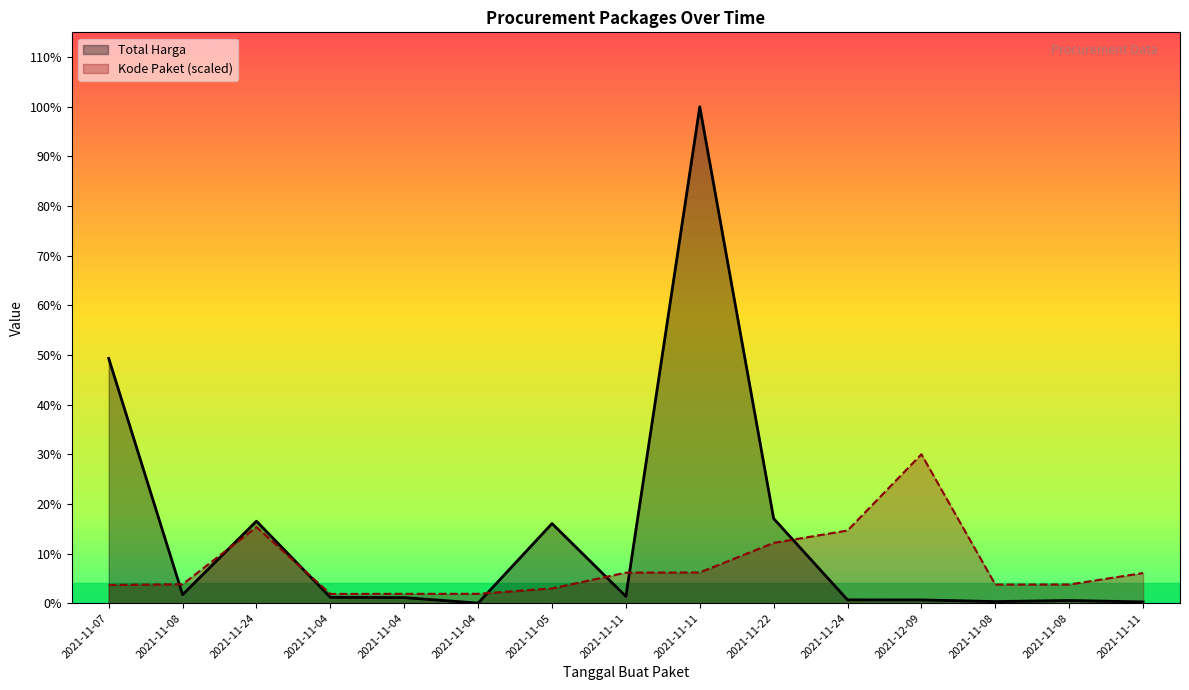

At which category is the sum across all series the highest?

2021-11-11